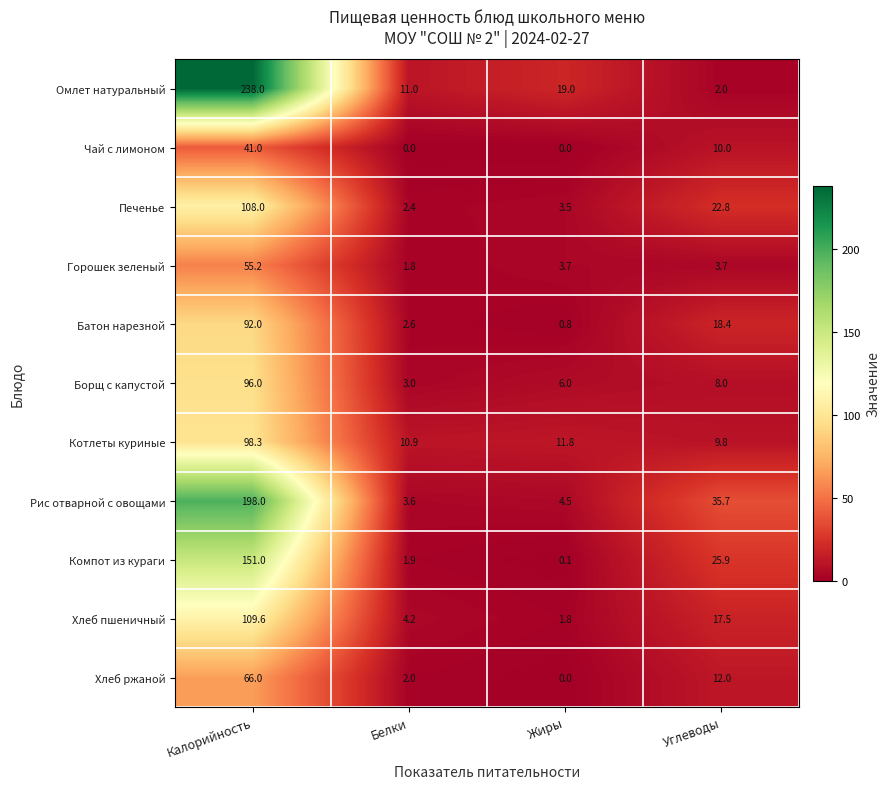

Where is Хлеб ржаной nearest to the value 33?

Углеводы